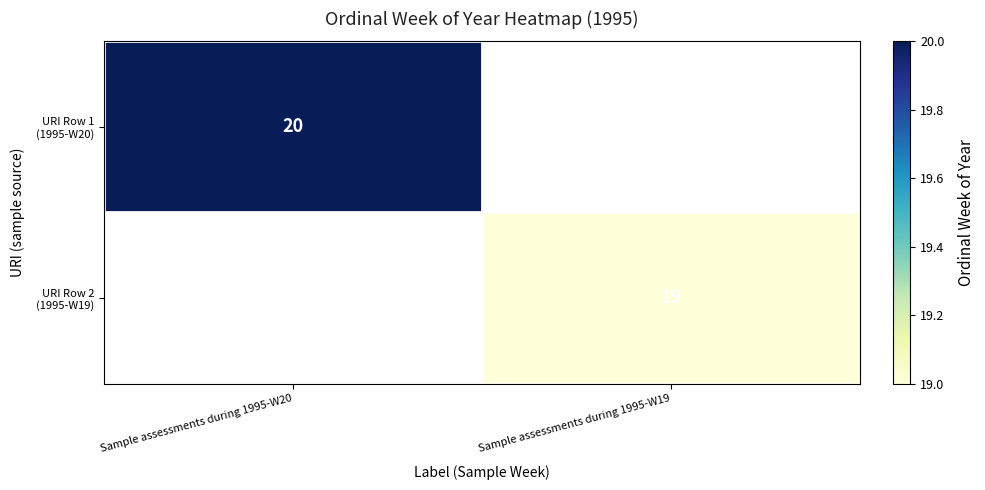

How many distinct data groups are displayed?

2